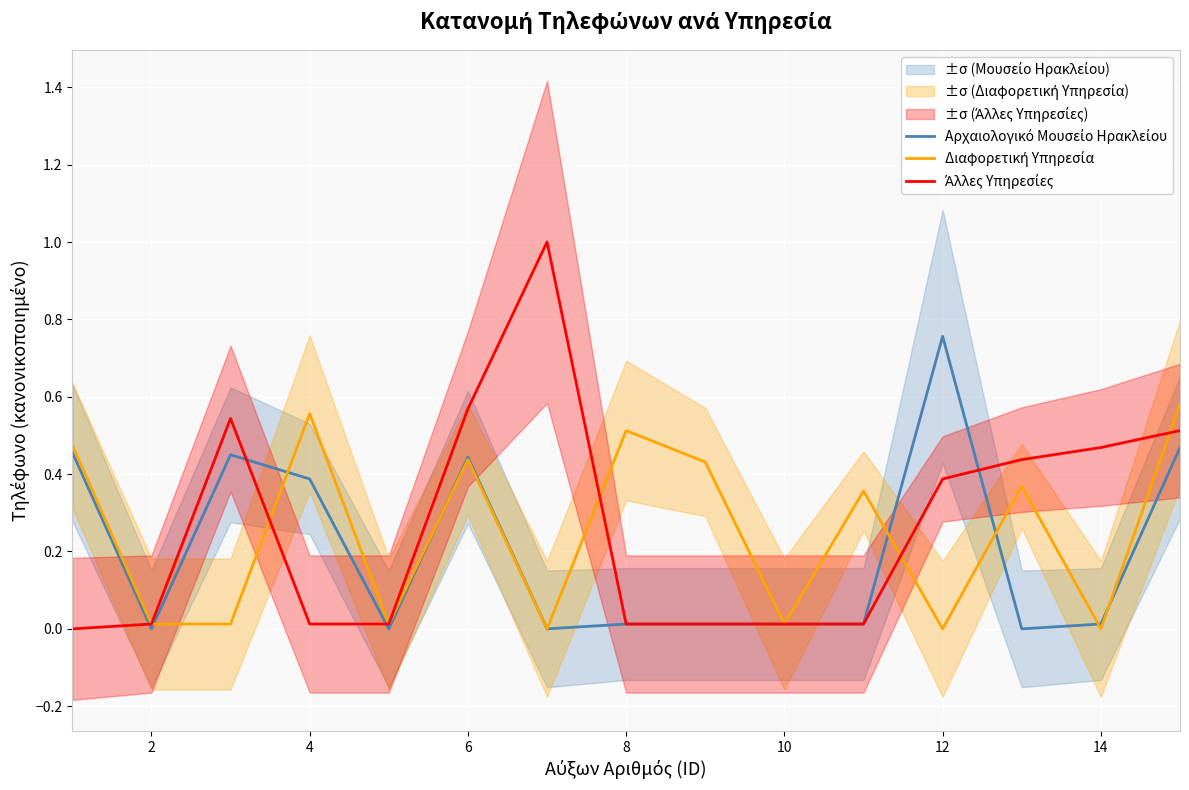

At how many categories does at least one series exceed 0?

15